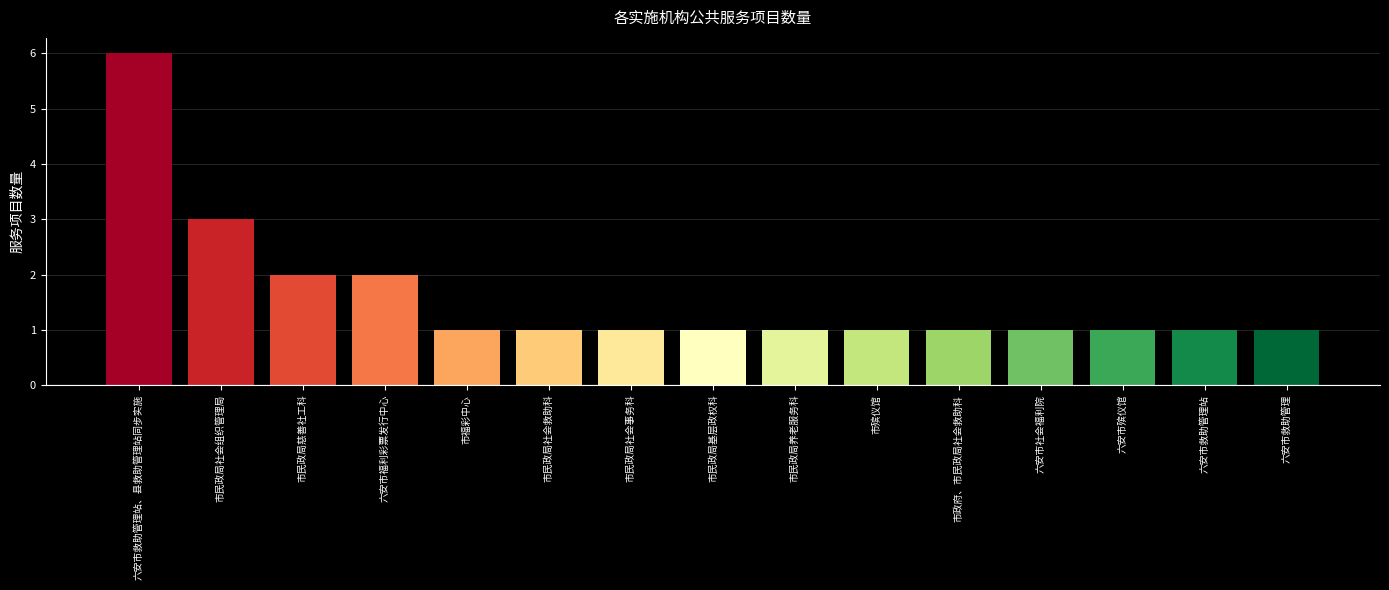

How many data points does each series have?

15